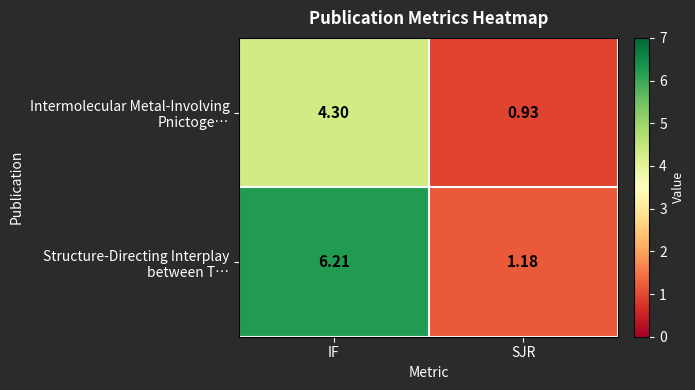

Which category has the highest value across all series?

IF